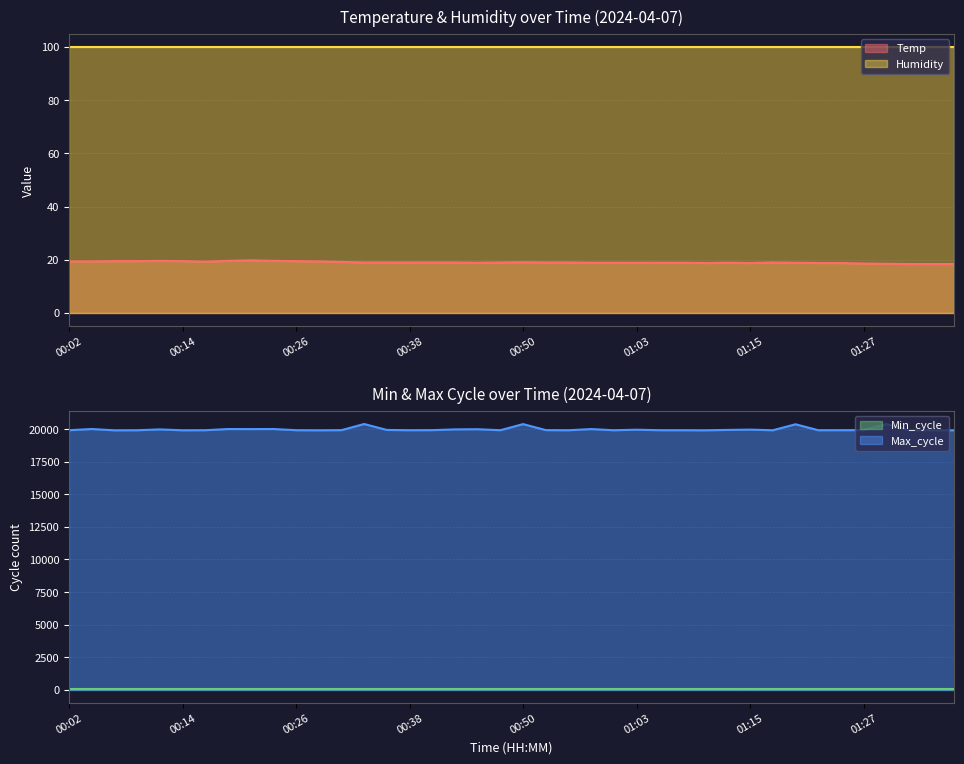

True or false: Max_cycle and Temp intersect in this chart.

False